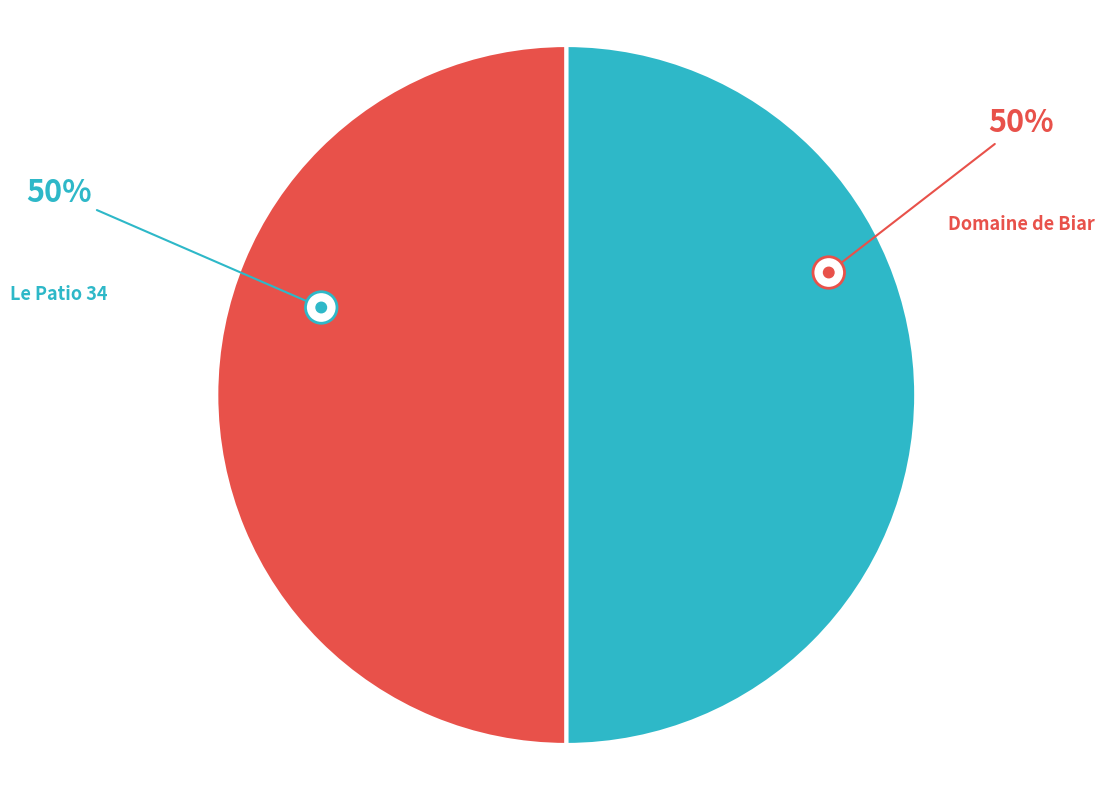

To the nearest percent, what percentage of the pie is Domaine de Biar?

50%